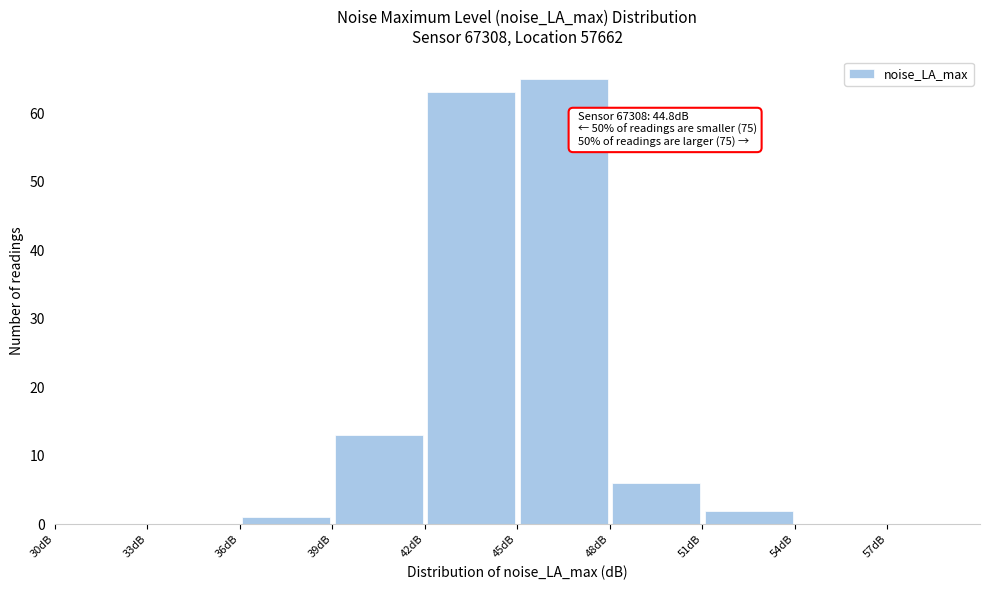

Which range on the x-axis has the tallest bar?

45 to 48